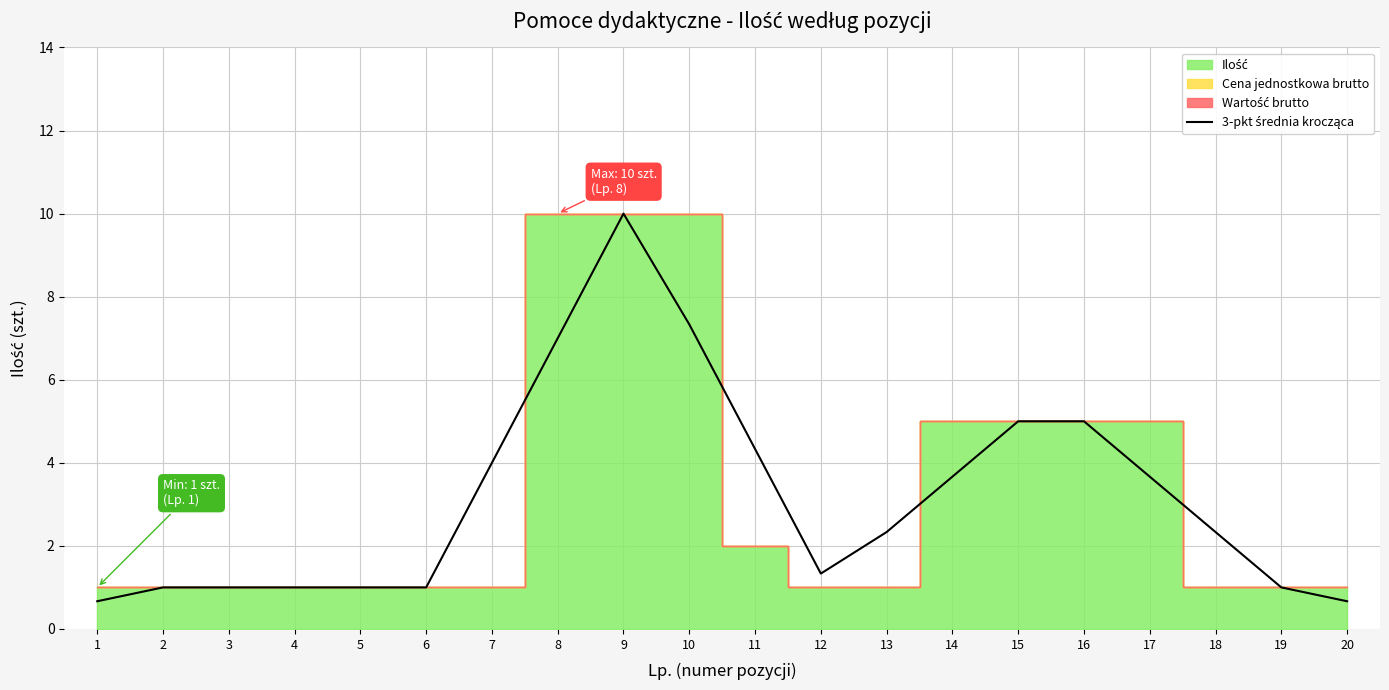

Reading left to right, extract all data points from this chart.

0.7	1.0	1.0	1.0	1.0	1.0	4.0	7.0	10.0	7.3	4.3	1.3	2.3	3.7	5.0	5.0	3.7	2.3	1.0	0.7